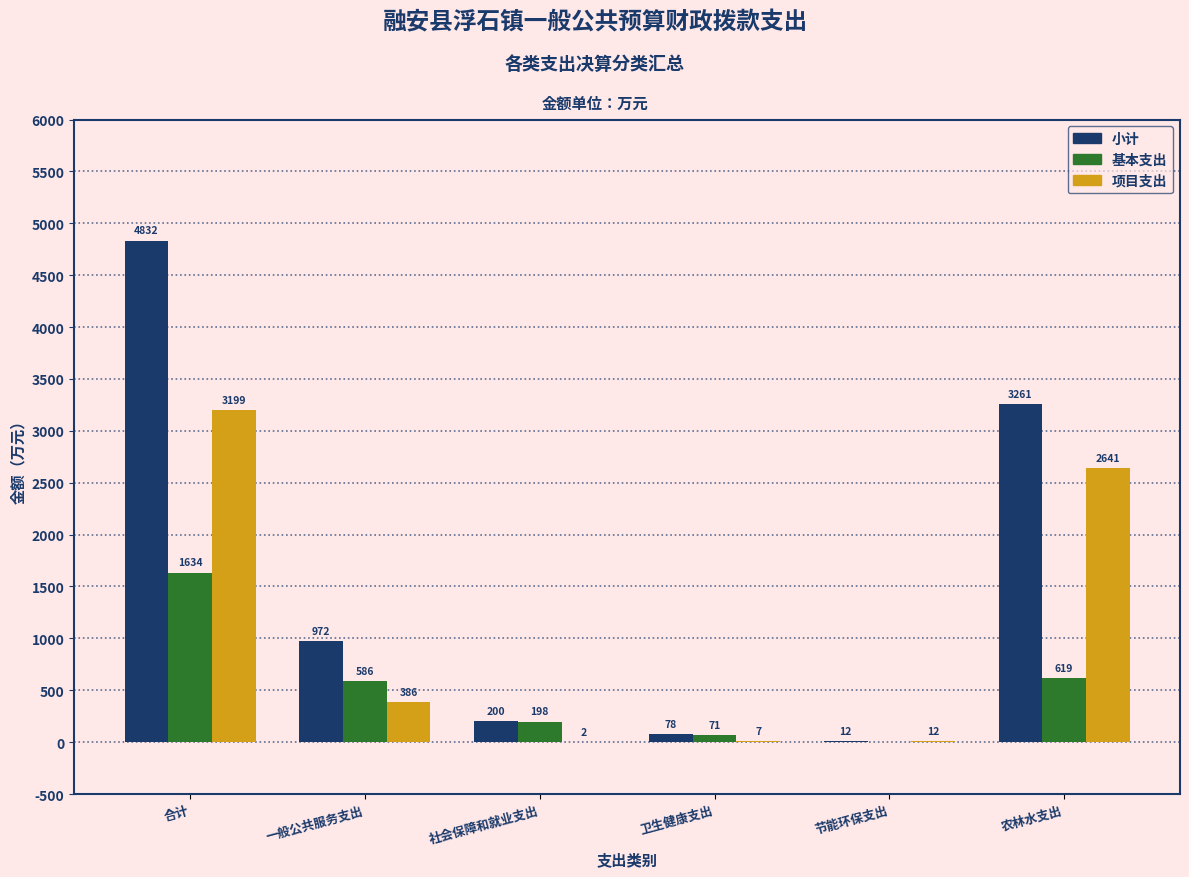

What is the greatest value displayed?

4832.4